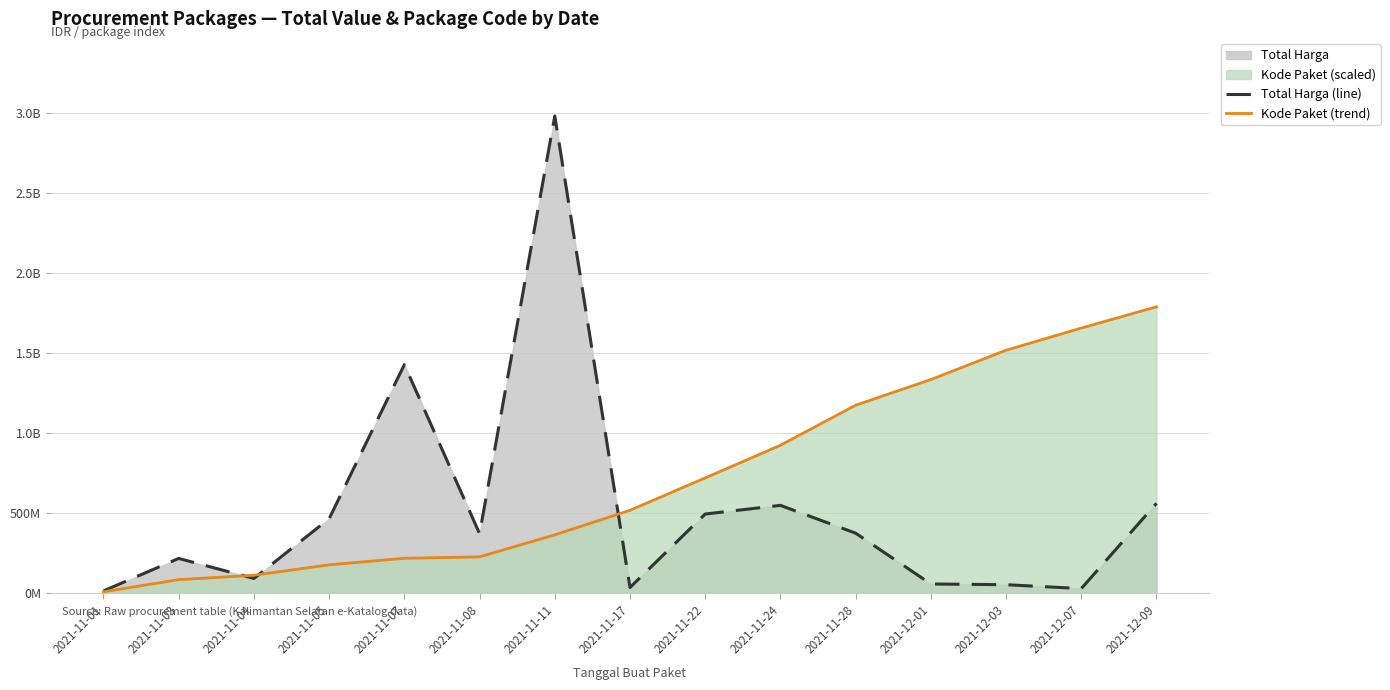

True or false: Kode Paket (trend) and Total Harga (line) intersect in this chart.

True